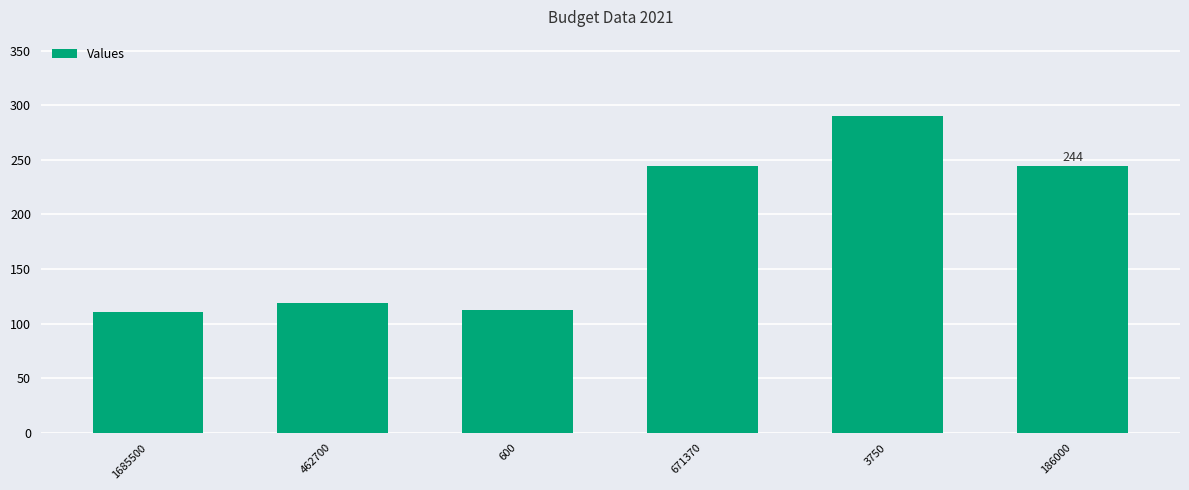

Which has a higher value, 186000 or 600?

186000